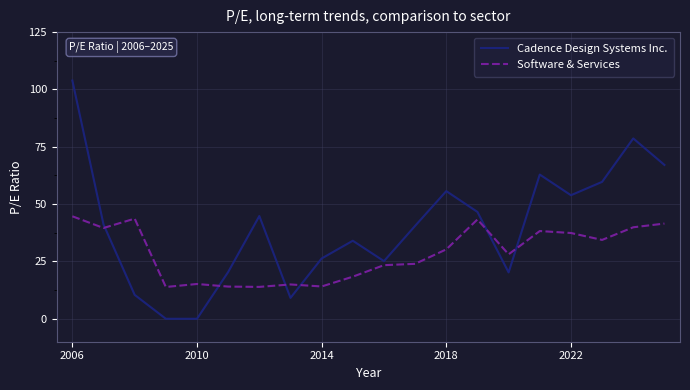

List the series in order of their overall mean, highest first.

Cadence Design Systems Inc., Software & Services